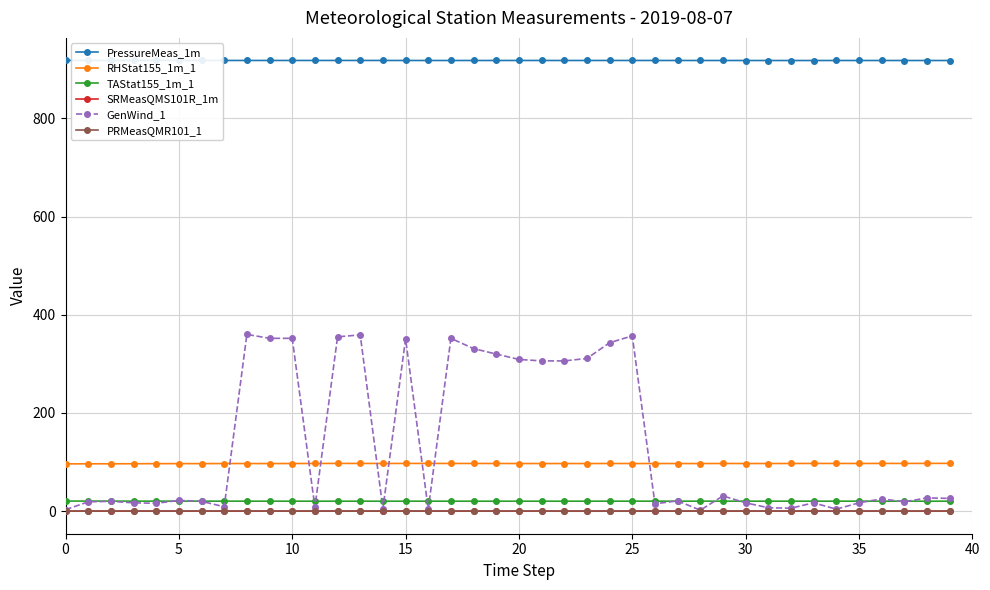

Which series has the largest range (max minus min)?

GenWind_1